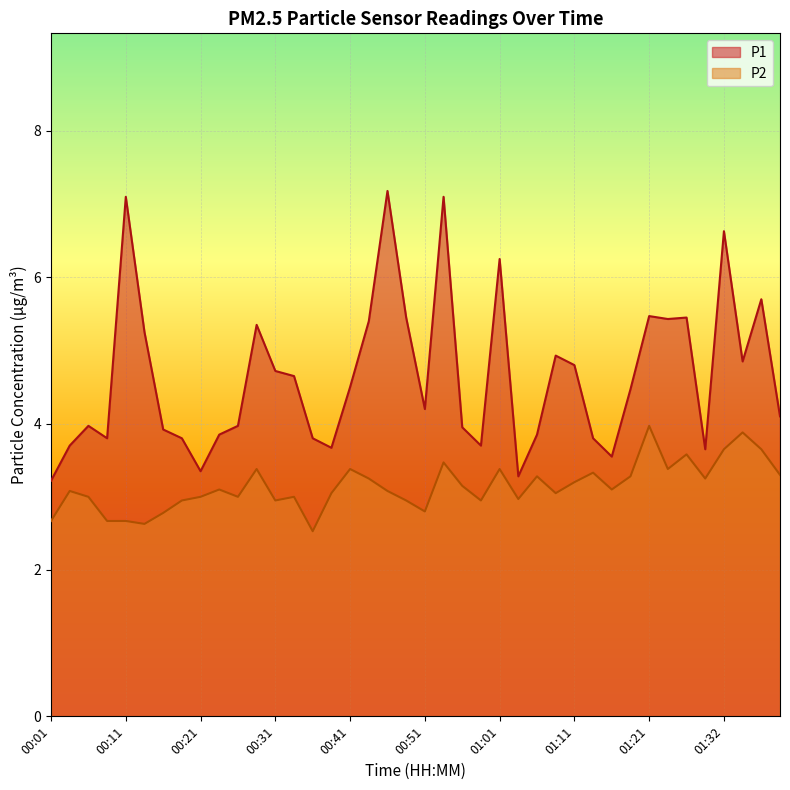

True or false: P1 and P2 cross at least once.

False